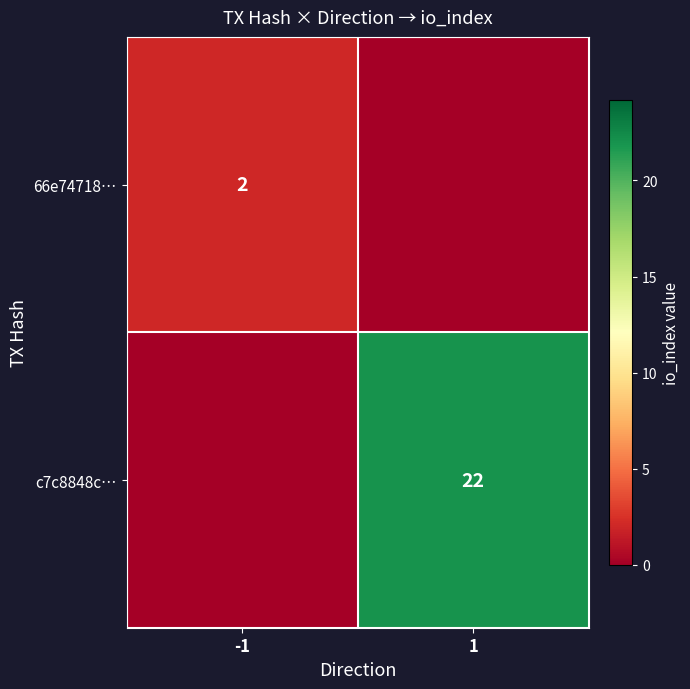

The value of c7c8848c… at 1 is 34. True or false?

False